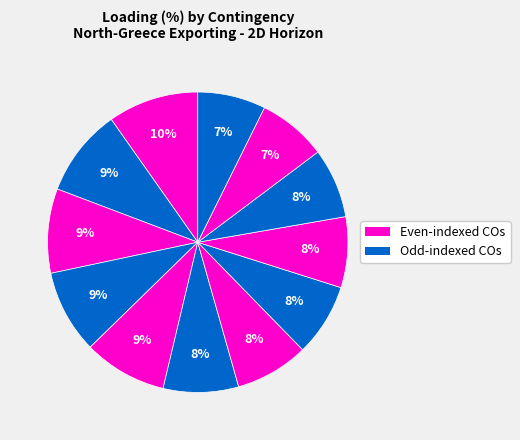

How many segments does this pie chart have?

12